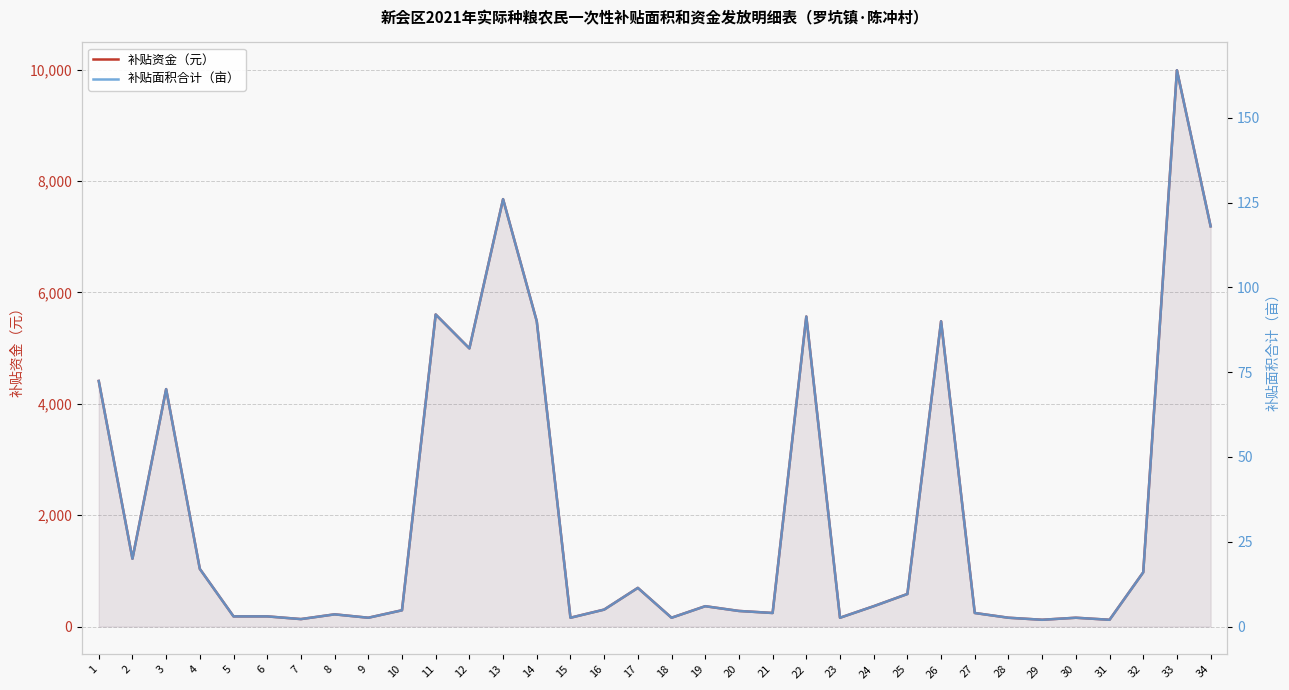

What is the difference between the maximum and minimum values in the 补贴资金（元） series?

9865.8